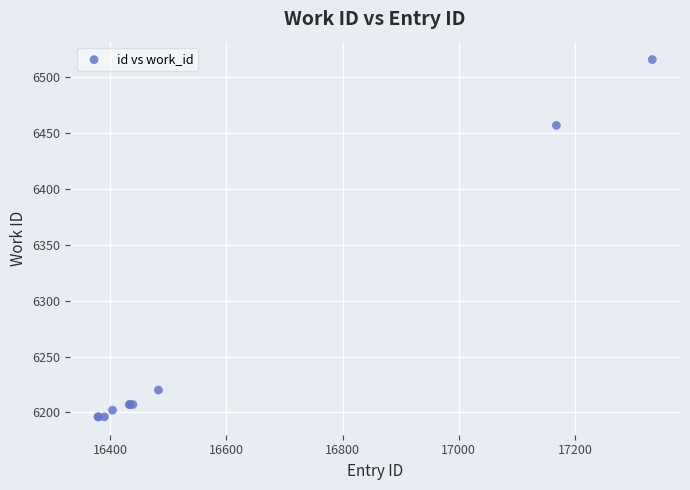

What Y value in the scatter plot is closest to 6356?

6457